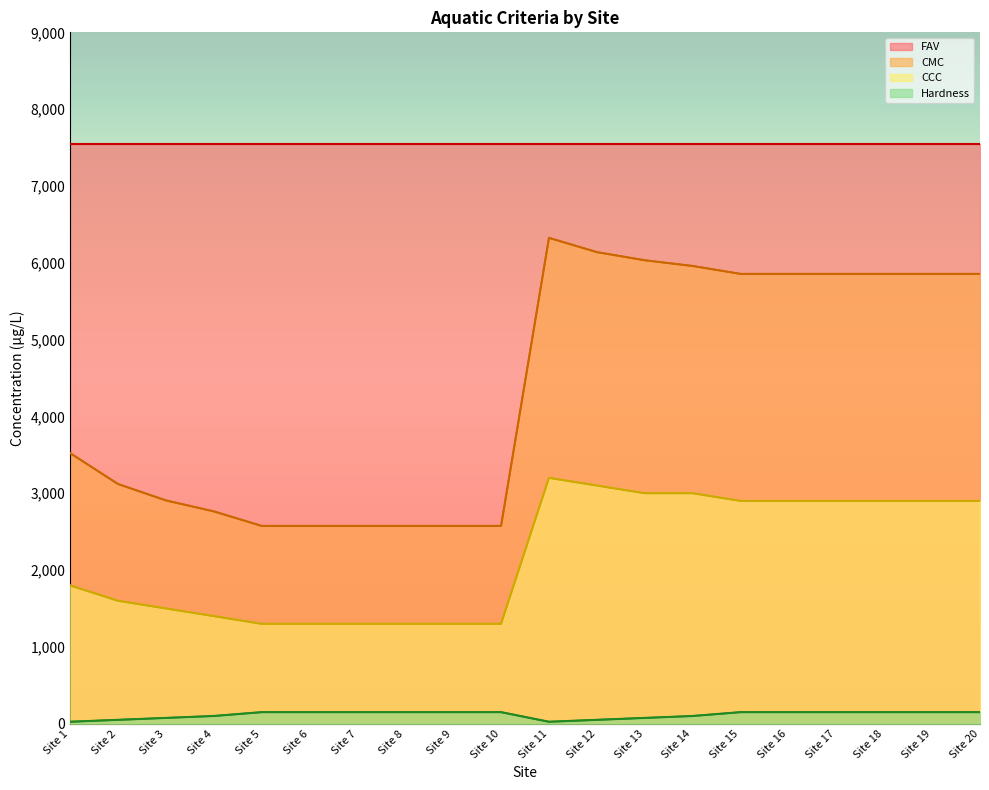

What is the difference between the highest and lowest values at Site 17?

7392.9